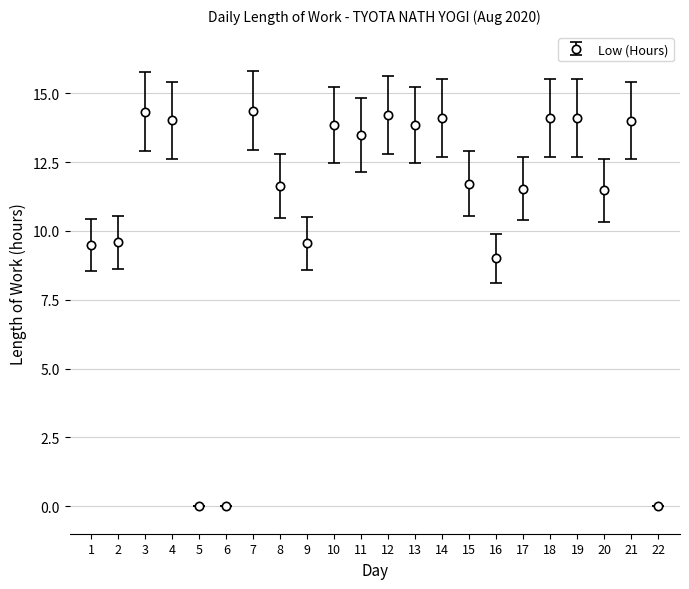

Where does the data first go above 13?

3